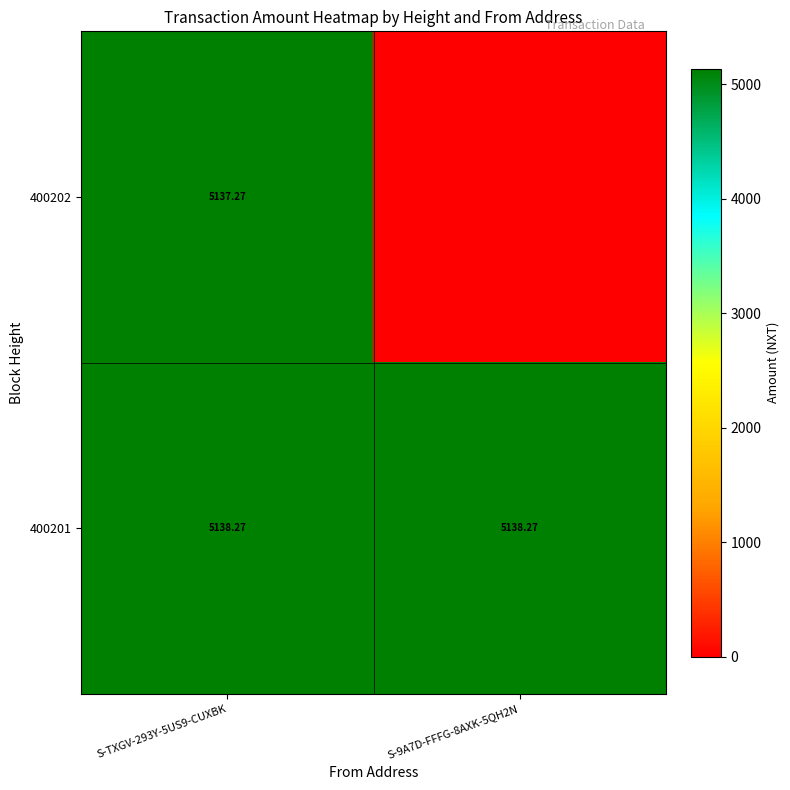

What is the approximate value of 400202 at S-TXGV-293Y-5US9-CUXBK?

5137.3